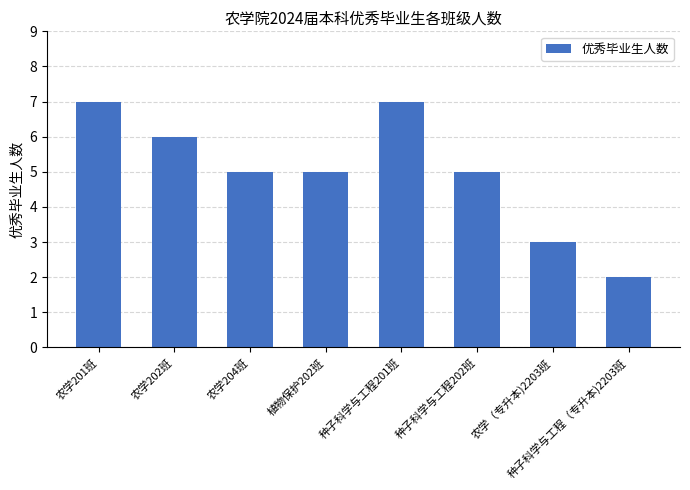

How many bars are there in total?

8